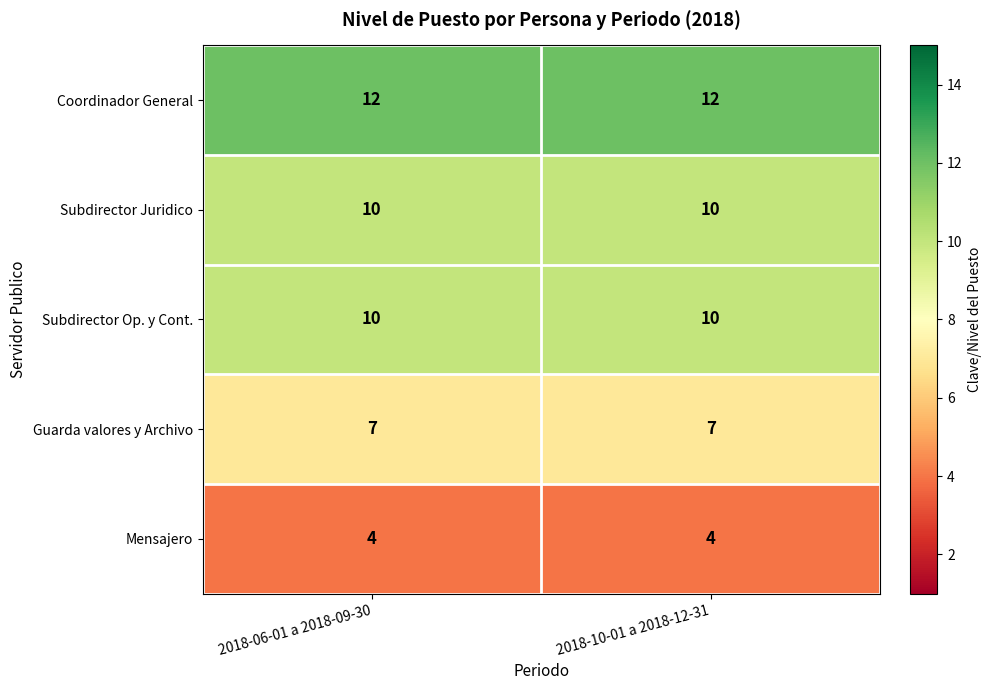

What value does the Subdirector Op. y Cont. series have at 2018-10-01 a 2018-12-31?

10